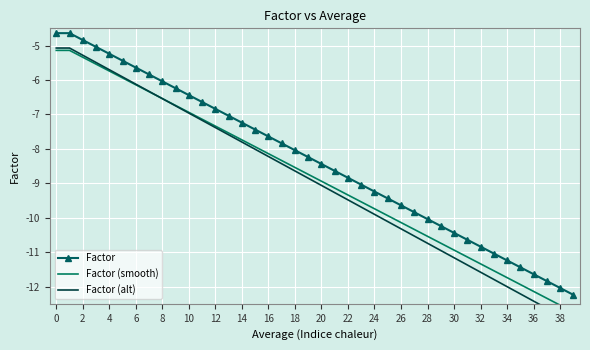

What is the minimum value for Factor?

-12.2